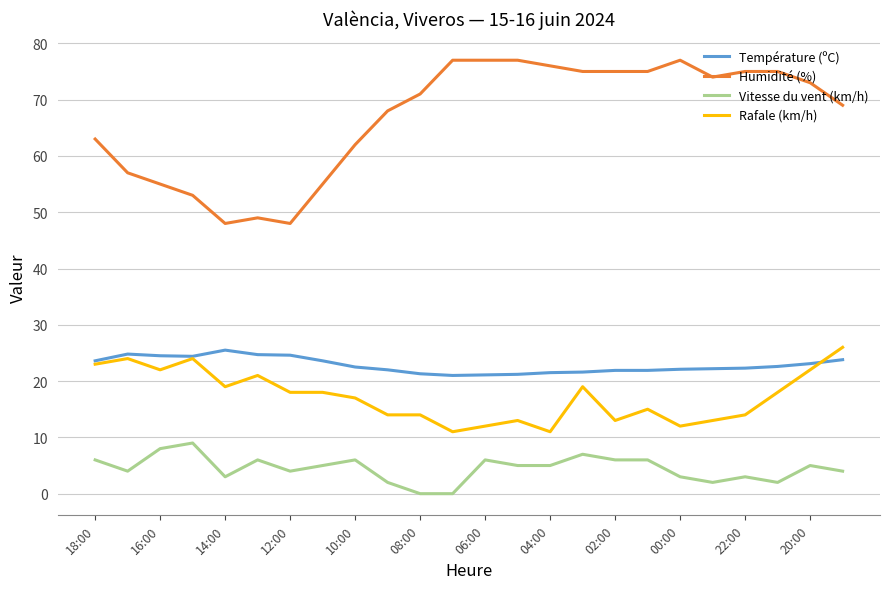

True or false: Rafale (km/h) and Vitesse du vent (km/h) cross at least once.

False